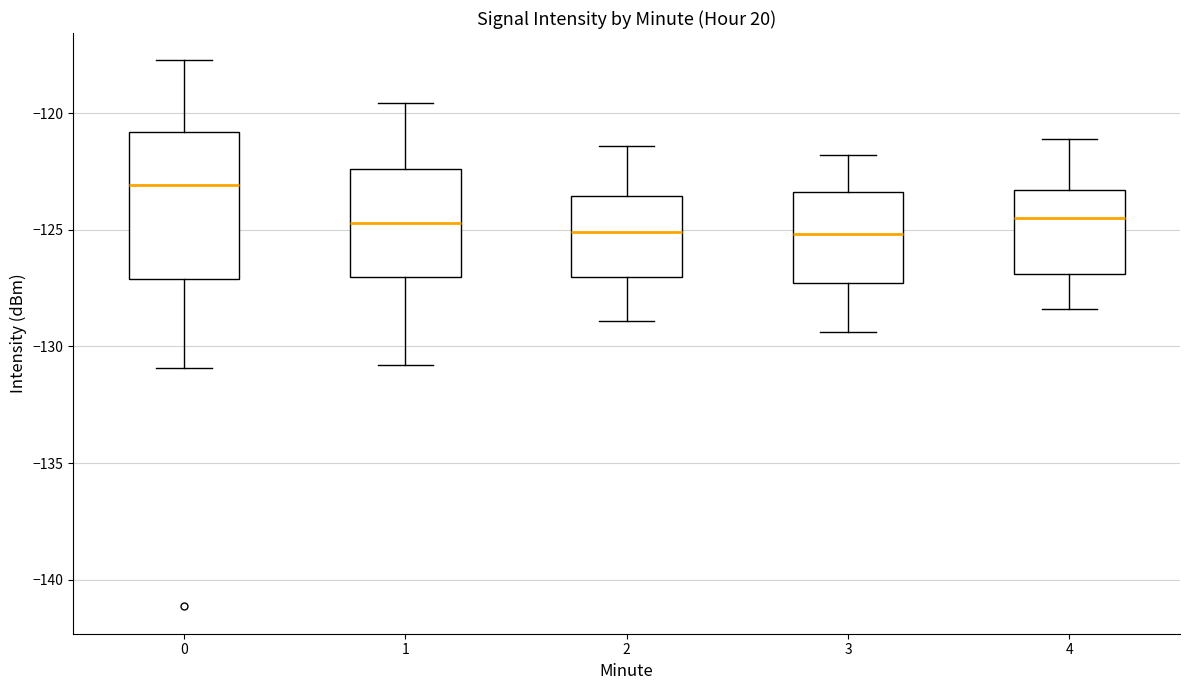

Reading left to right, read every box against the y-axis: the position of its median line, the range the box covers, and the ends of its whiskers. The values are not printed on the chart, so give them approximately, as read against the axis.

0: median -123.0, box -127.0 to -121.0, whiskers -131.0 to -117.5
1: median -124.5, box -127.0 to -122.5, whiskers -131.0 to -119.5
2: median -125.0, box -127.0 to -123.5, whiskers -129.0 to -121.5
3: median -125.0, box -127.5 to -123.5, whiskers -129.5 to -122.0
4: median -124.5, box -127.0 to -123.5, whiskers -128.5 to -121.0